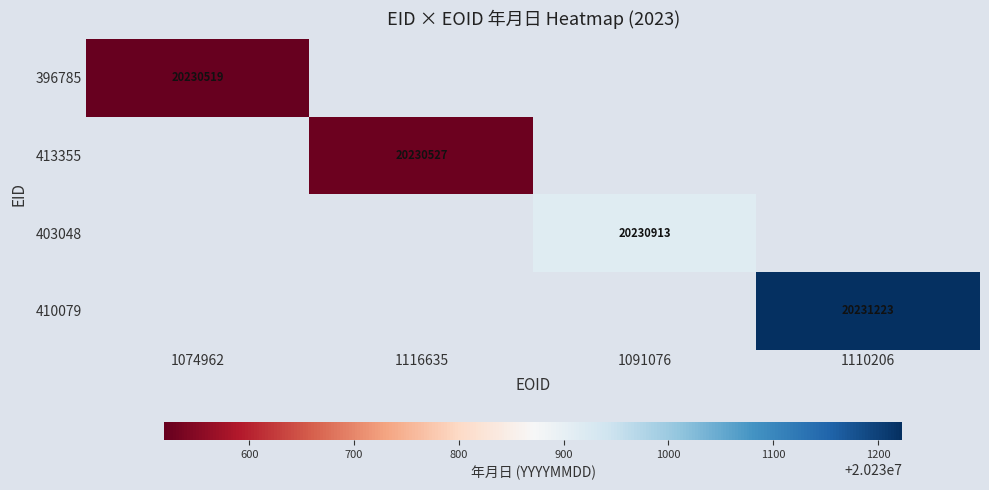

The value of 413355 at 1116635 is 26530189. True or false?

False